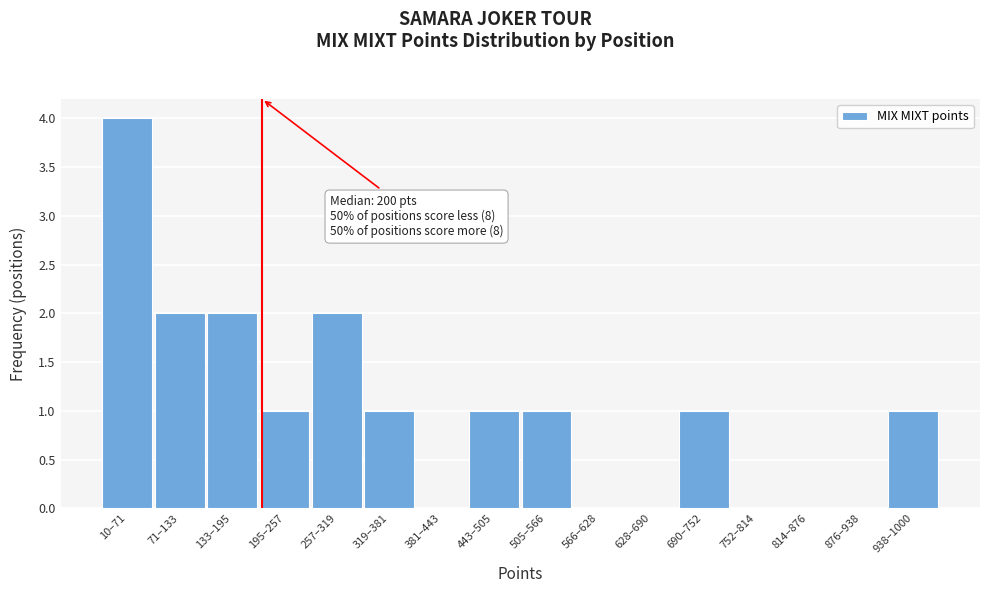

Reading left to right, extract all data points from this chart.

10–71=4	71–133=2	133–195=2	195–257=1	257–319=2	319–381=1	381–443=0	443–505=1	505–566=1	566–628=0	628–690=0	690–752=1	752–814=0	814–876=0	876–938=0	938–1000=1